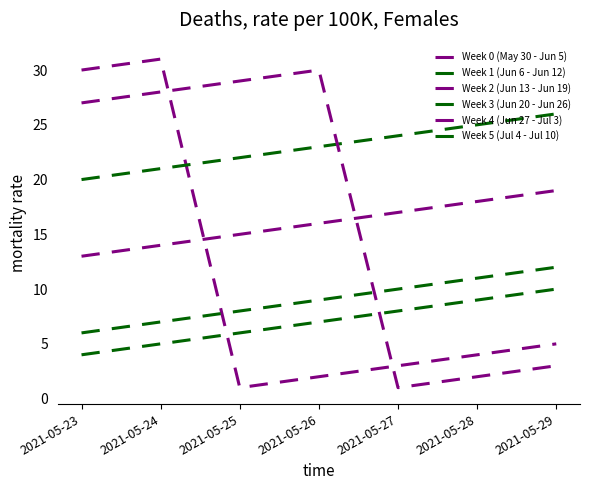

What is the total value across all series at 2021-05-23?

100